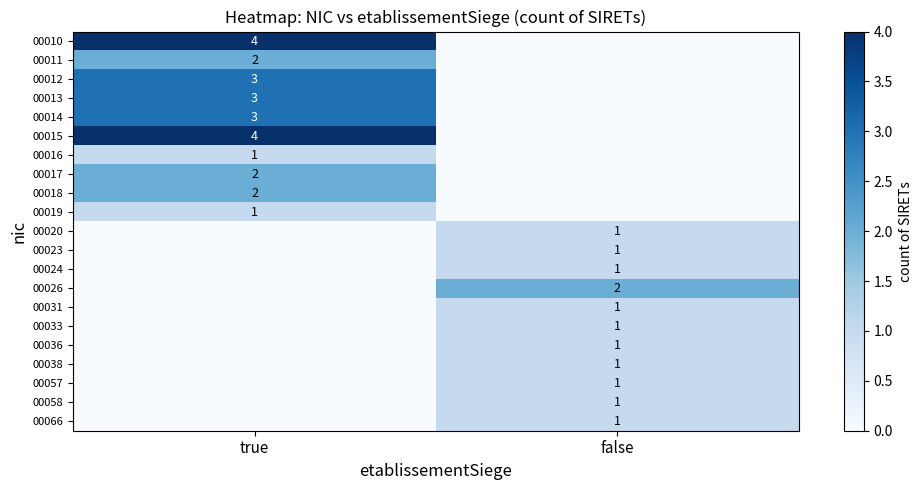

The 00033 series shows 0 at false. True or false?

False